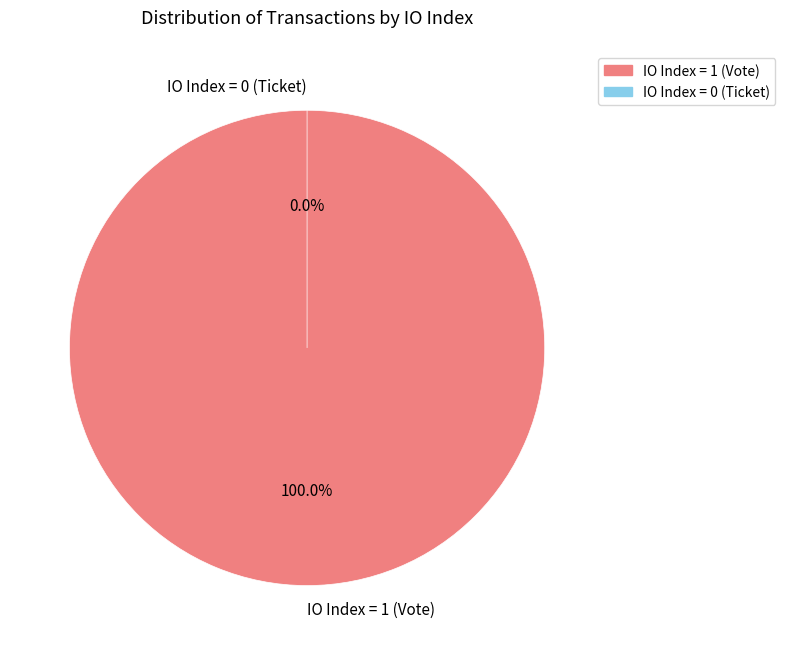

The Vote slice represents 100% of the pie. True or false?

True